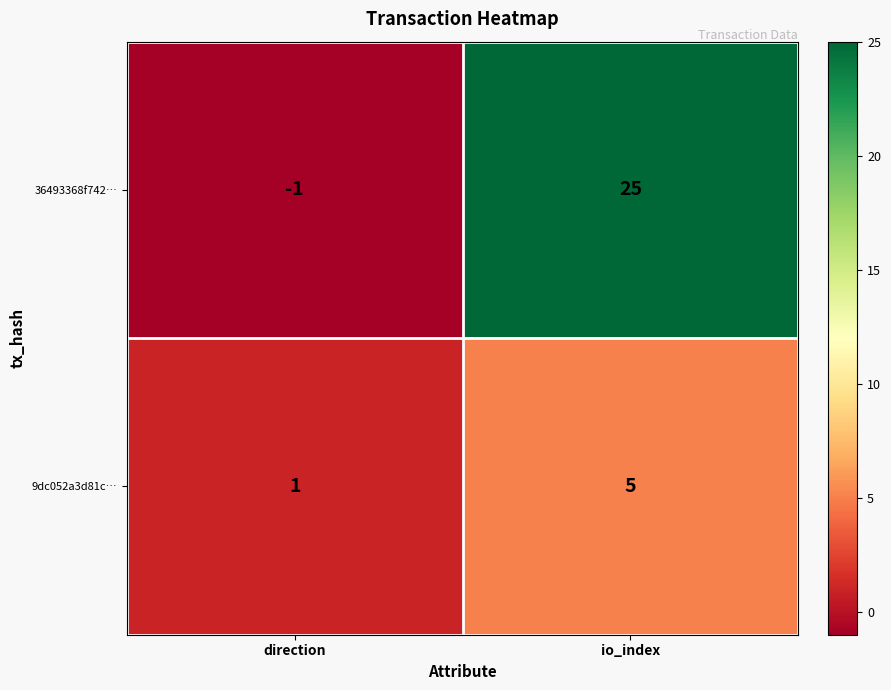

Is it true that 9dc052a3d81c… equals 5 at io_index?

True